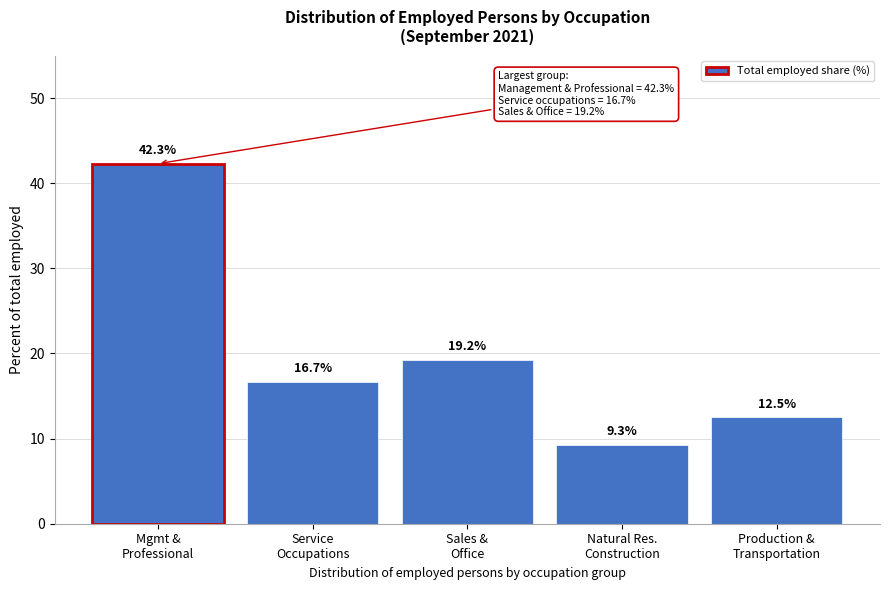

Reading left to right, transcribe all the data shown in this chart.

42.3	16.7	19.2	9.3	12.5